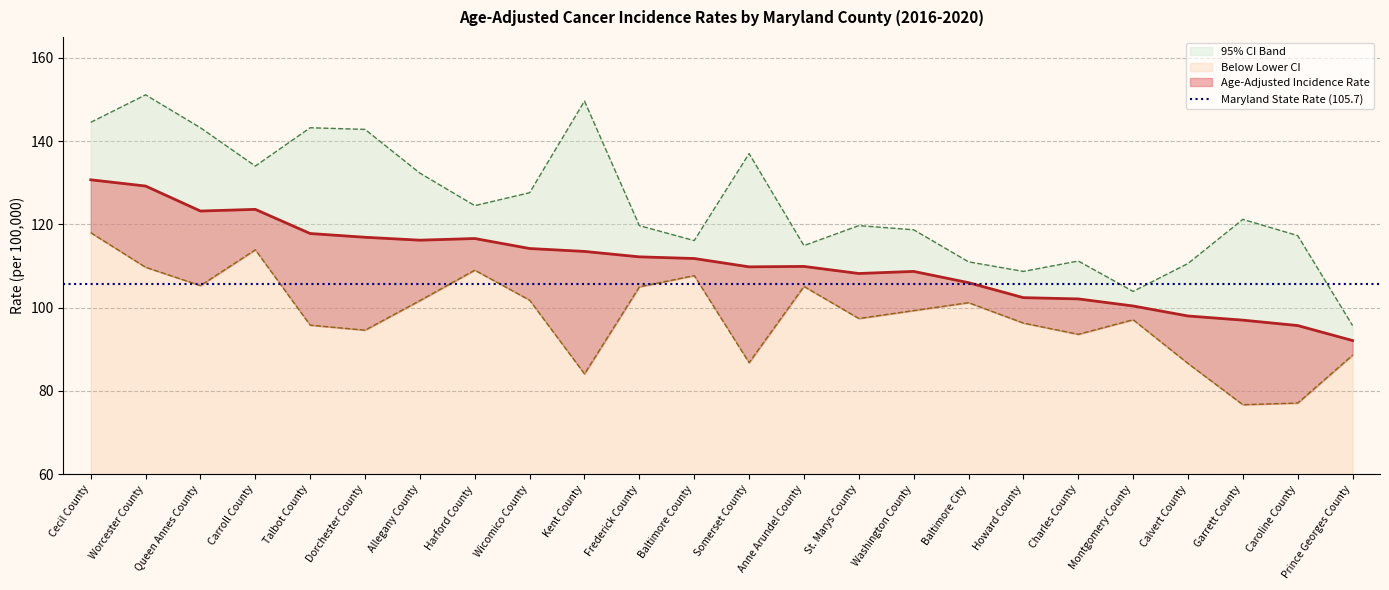

True or false: Upper 95% CI and Age-Adjusted Incidence Rate cross at least once.

False